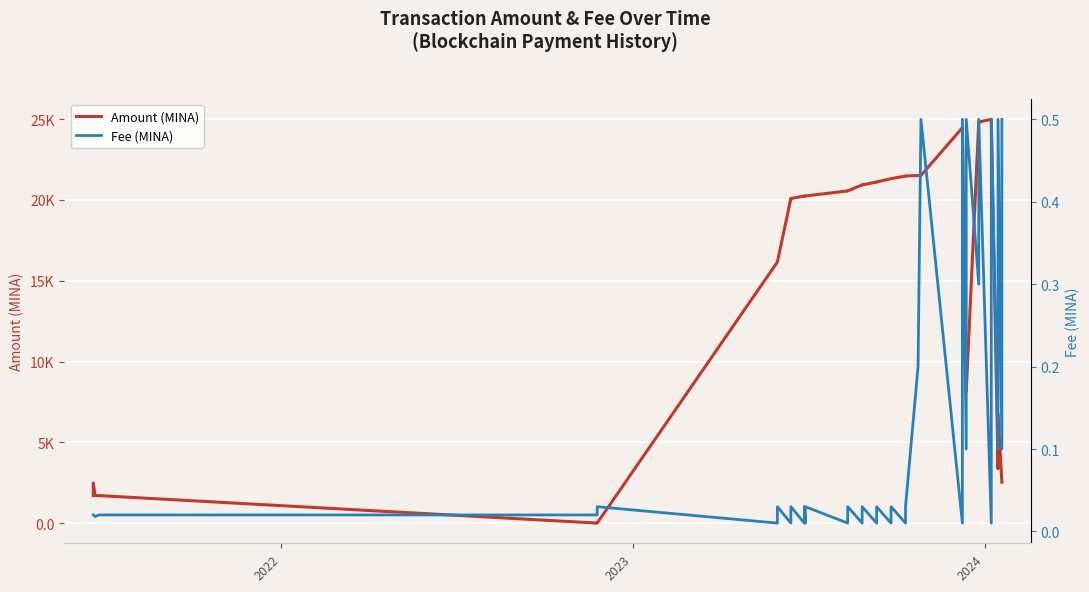

Is the value of Fee (MINA) at 26 greater than the value of Amount (MINA) at 20?

No